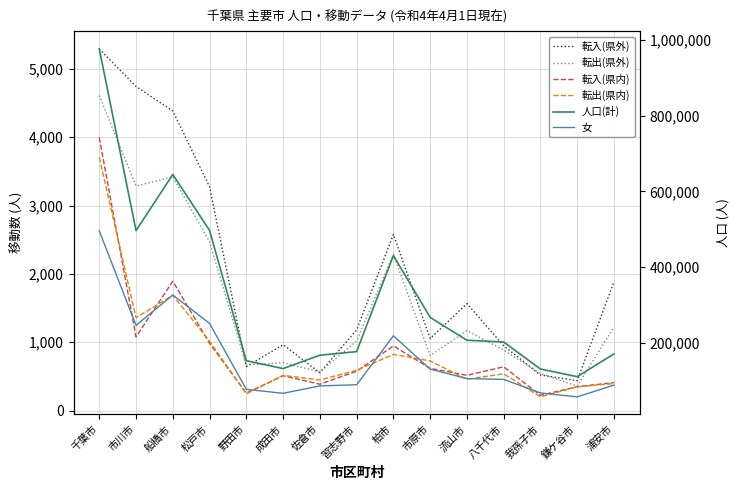

The value of 女 at 野田市 is 76177. True or false?

True